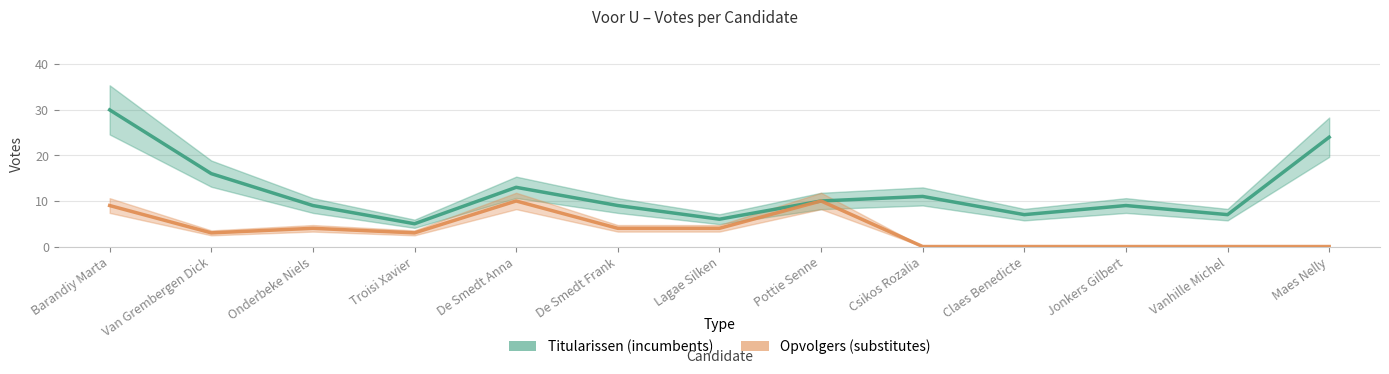

At which label does Titularissen reach its peak?

Barandiy Marta